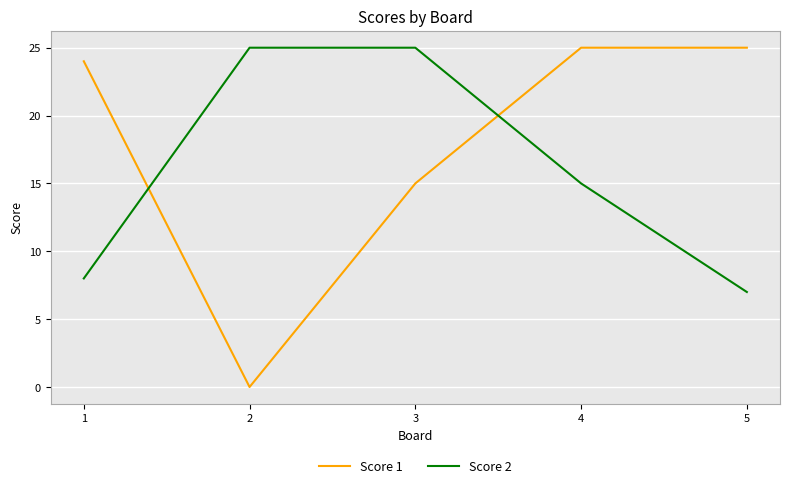

List the series in order of their overall mean, highest first.

Score 1, Score 2